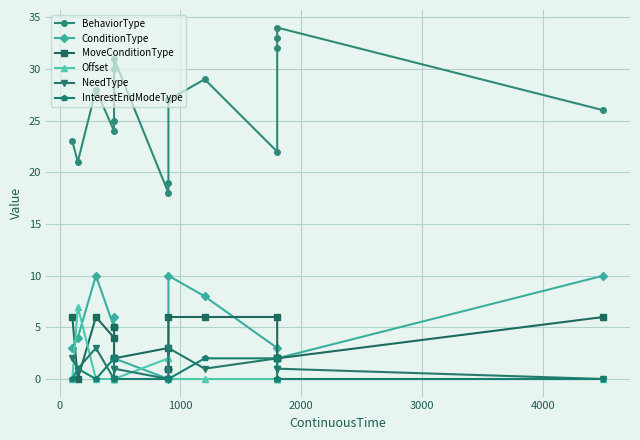

Is it true that InterestEndModeType equals 1 at 15?

False